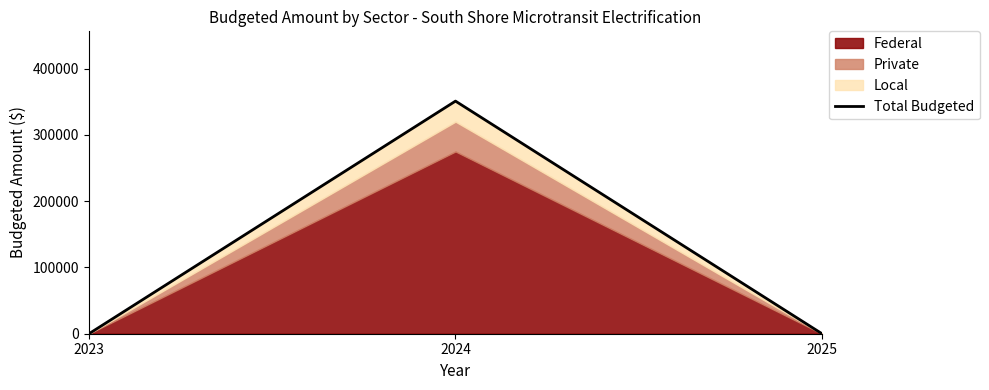

What is the value of the 2nd point from the left?

351000